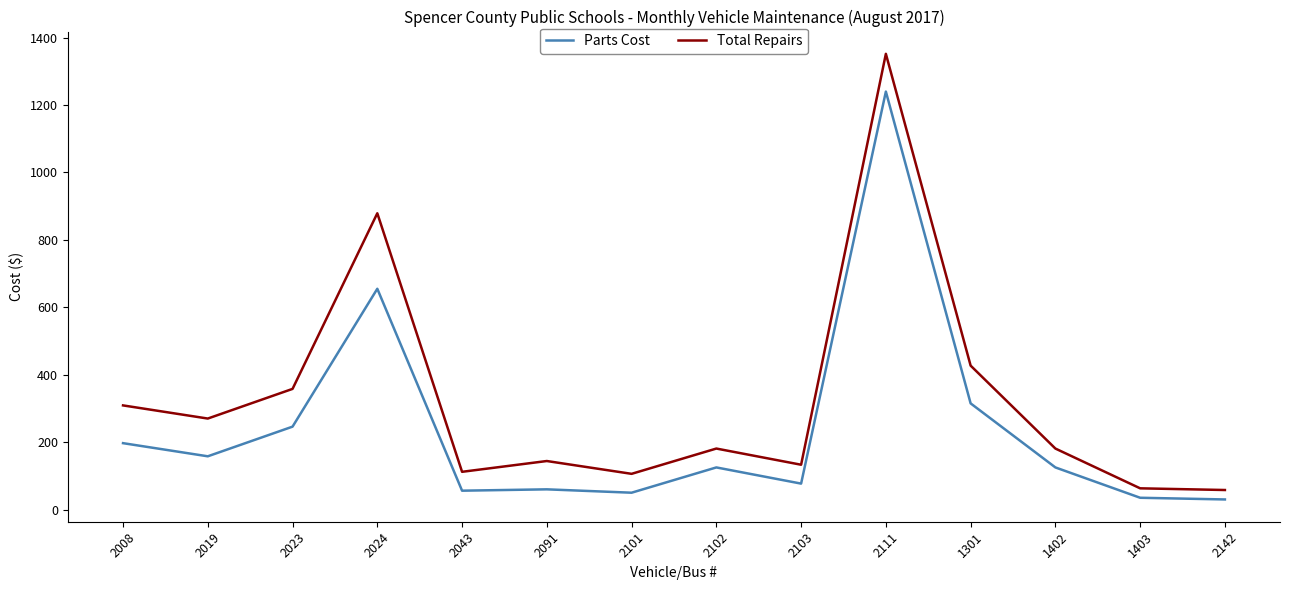

What position from the left is 2102?

8